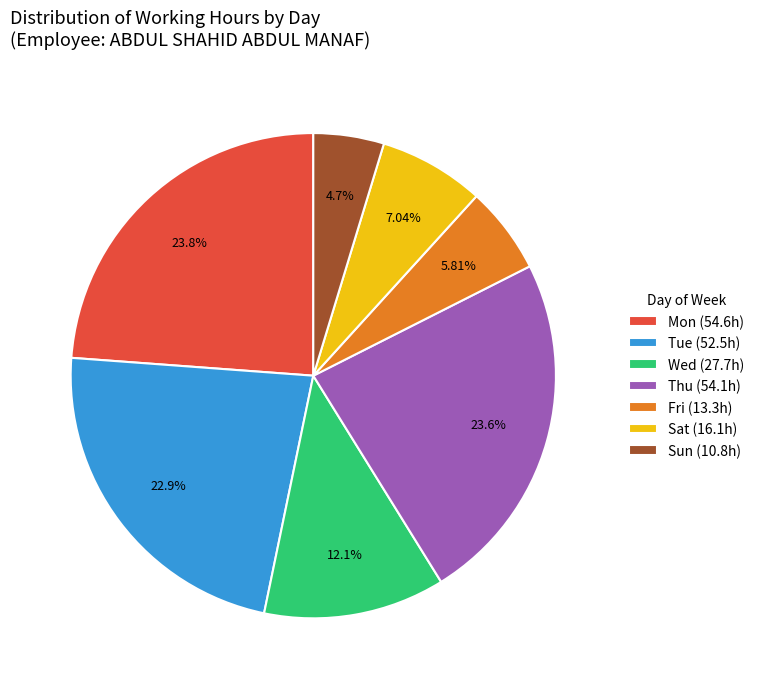

Does Wed (27.7h) account for over 50% of the chart?

No